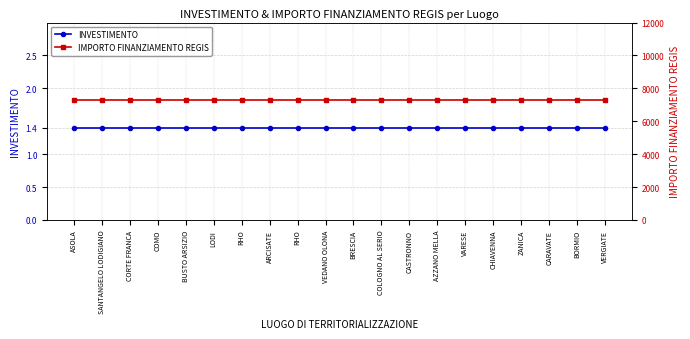

Reading left to right, extract all data points from this chart.

INVESTIMENTO: 1.4	1.4	1.4	1.4	1.4	1.4	1.4	1.4	1.4	1.4	1.4	1.4	1.4	1.4	1.4	1.4	1.4	1.4	1.4	1.4
IMPORTO FINANZIAMENTO REGIS: 7301.0	7301.0	7301.0	7301.0	7301.0	7301.0	7301.0	7301.0	7301.0	7301.0	7301.0	7301.0	7301.0	7301.0	7301.0	7301.0	7301.0	7301.0	7301.0	7301.0